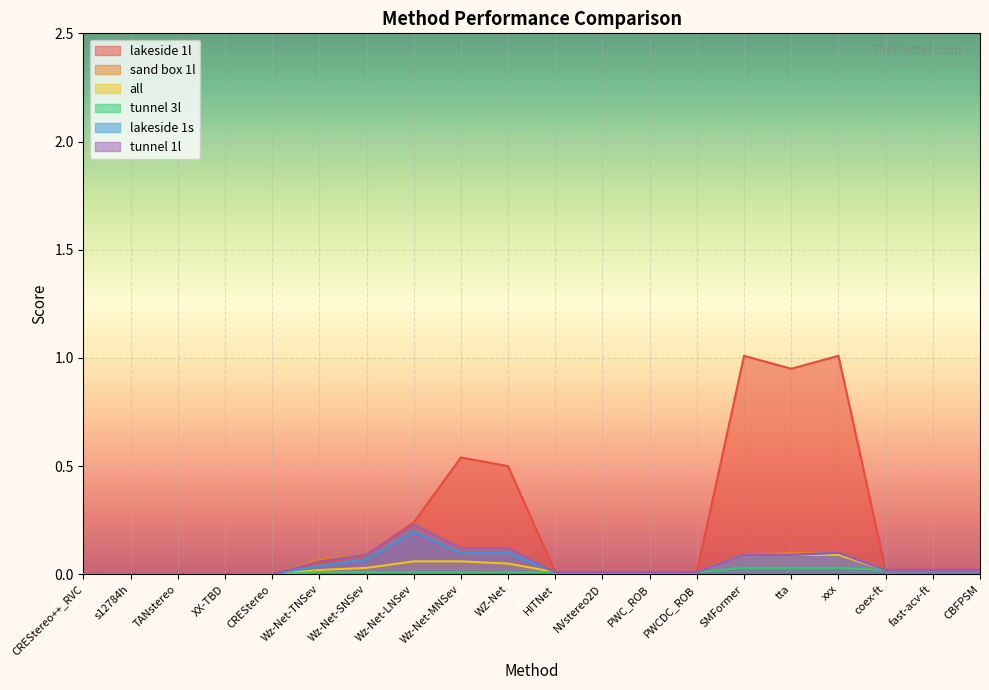

True or false: sand box 1l and all cross at least once.

False